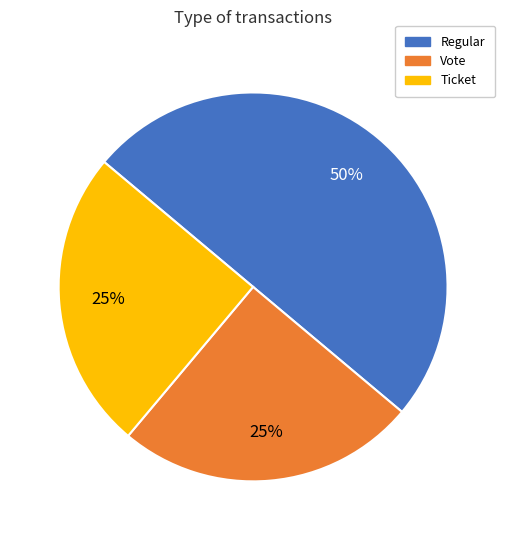

What is the largest slice in the pie chart?

Regular